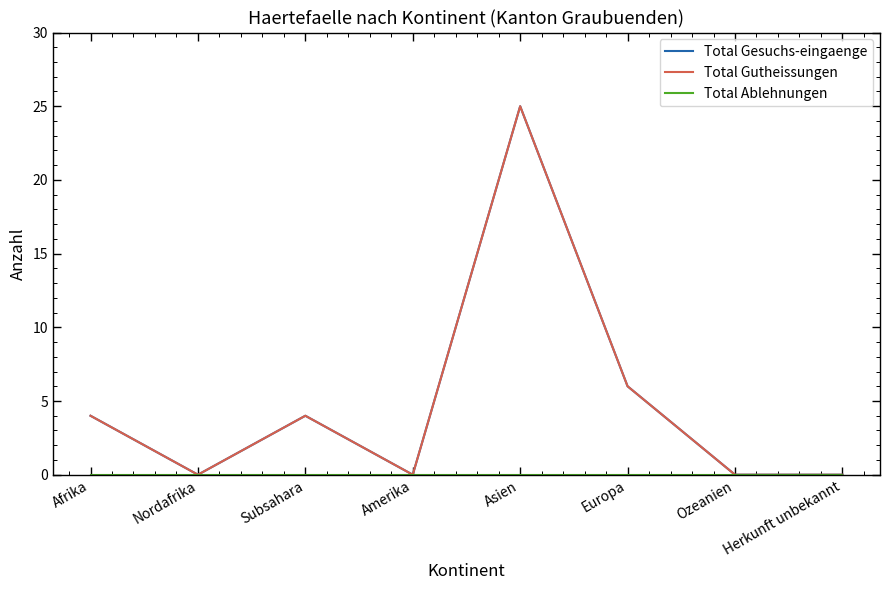

Where is the first local maximum for Total Gutheissungen?

Subsahara